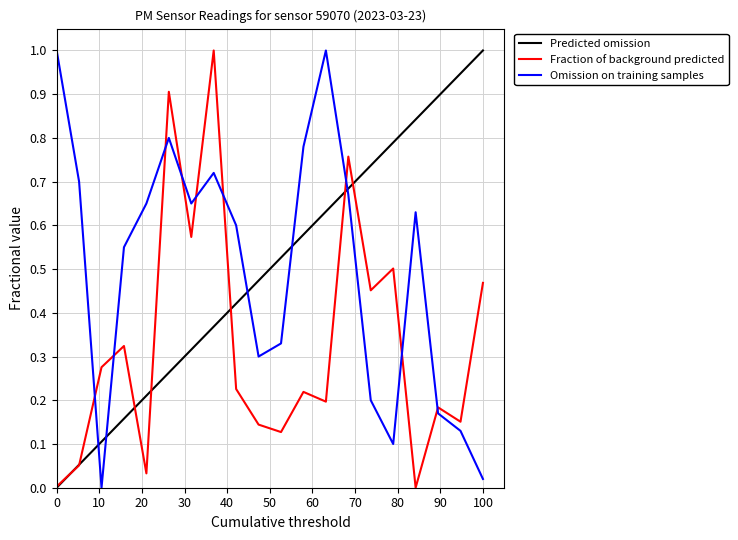

What is the highest value of the Fraction of background predicted series?

1.0